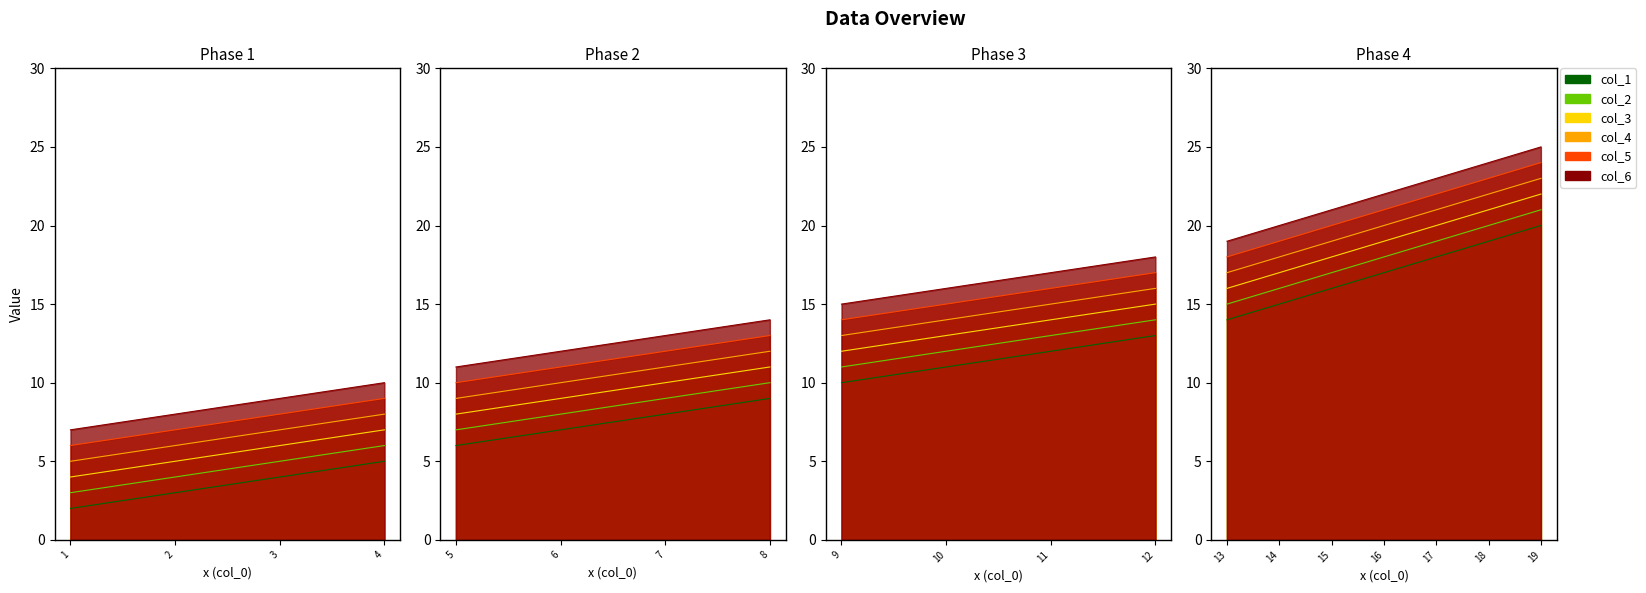

What is the difference between the second highest and minimum values in the col_5 series?

17